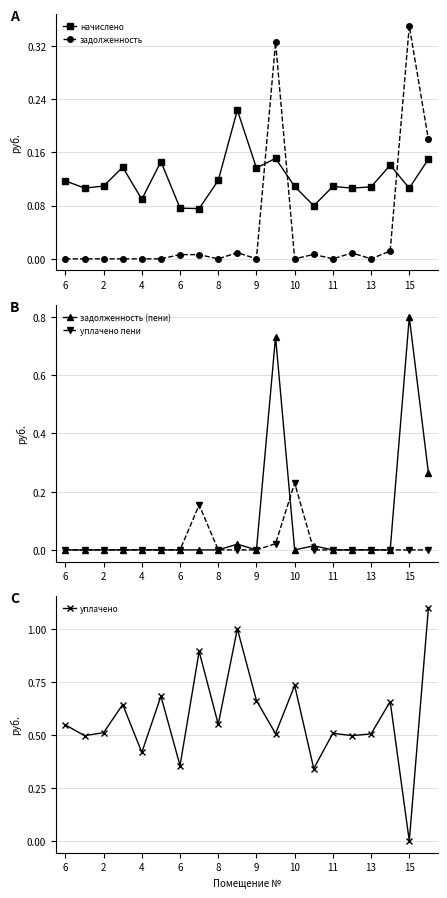

Count the number of categories in the chart.

20